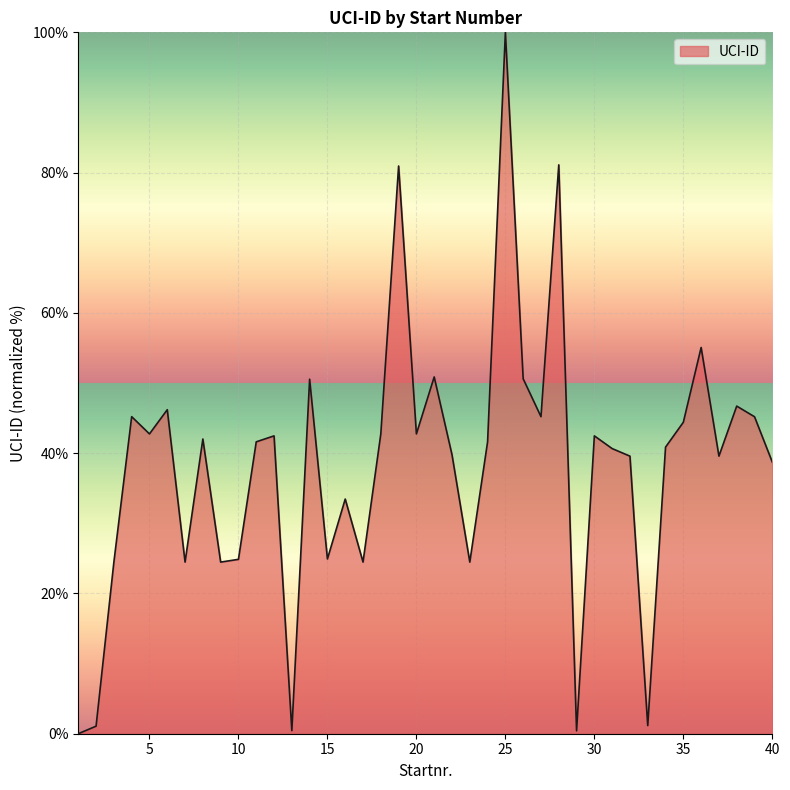

What is the average value?

38.2